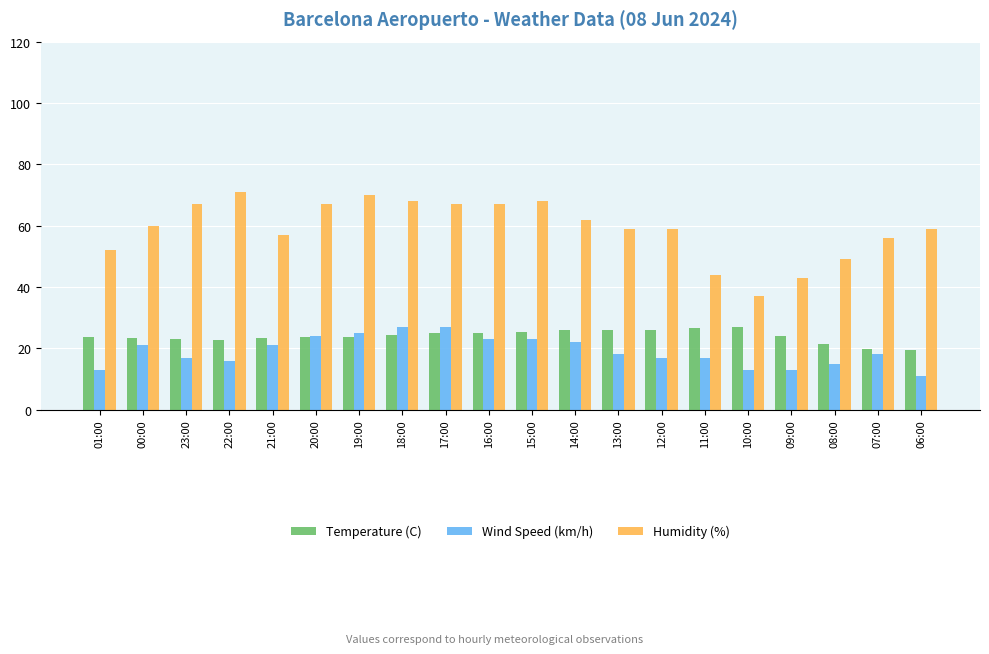

Read the Temperature (C) value at 09:00.

24.1